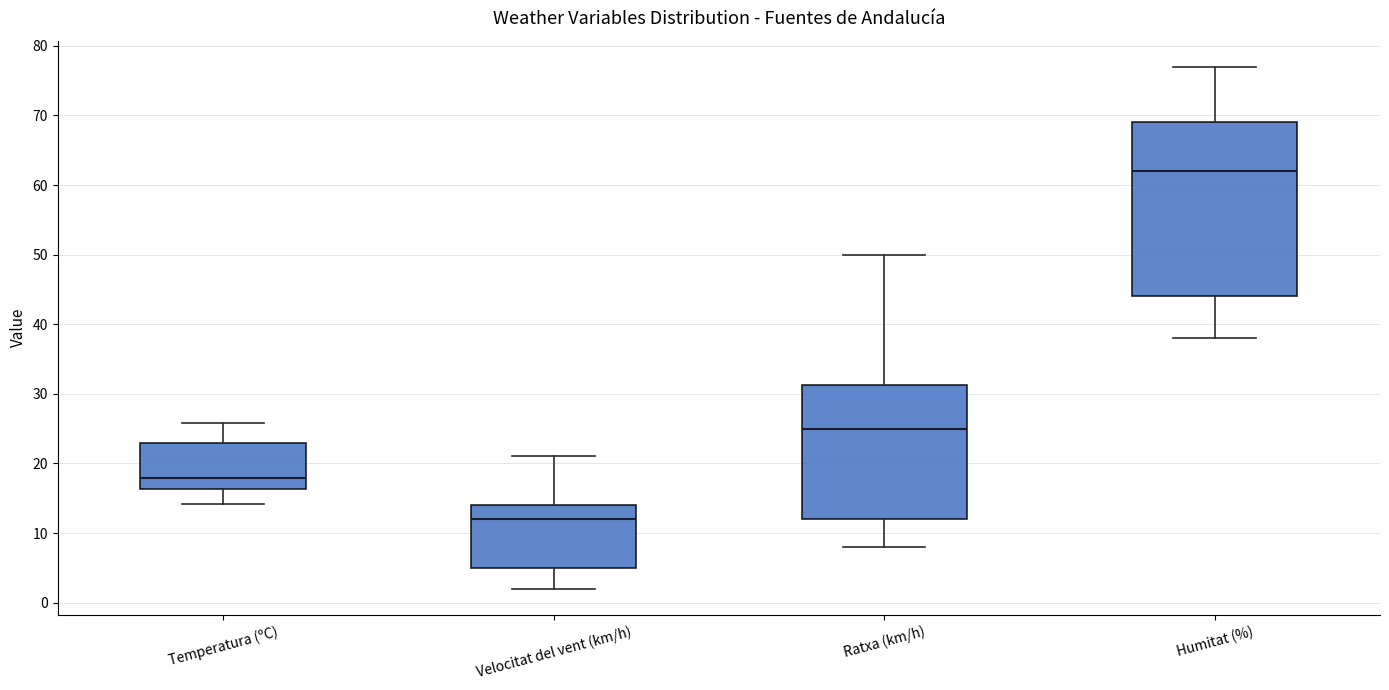

Where does the median line of the box for Velocitat del vent (km/h) sit on the y-axis? The values are not printed on the chart, so give them approximately, as read against the axis.

12